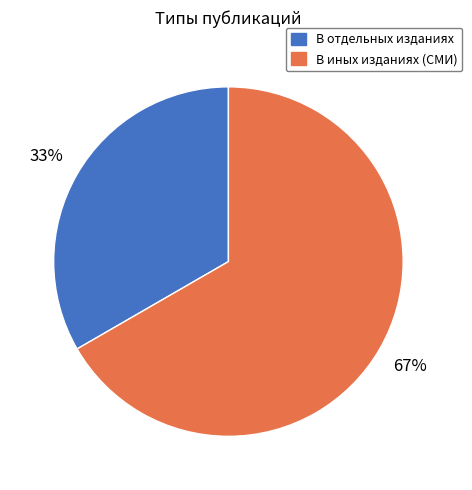

To the nearest percent, what is the average slice percentage?

50%